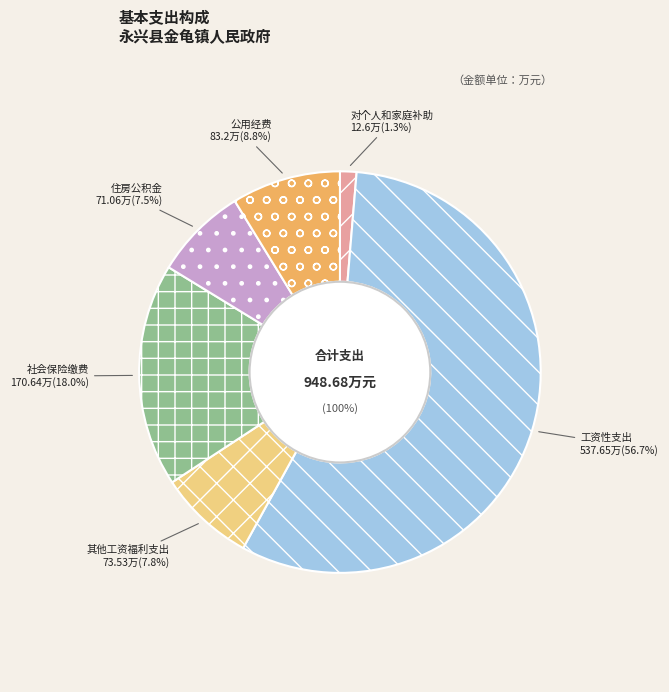

How much of the chart is everything except 社会保险缴费?

82.0%